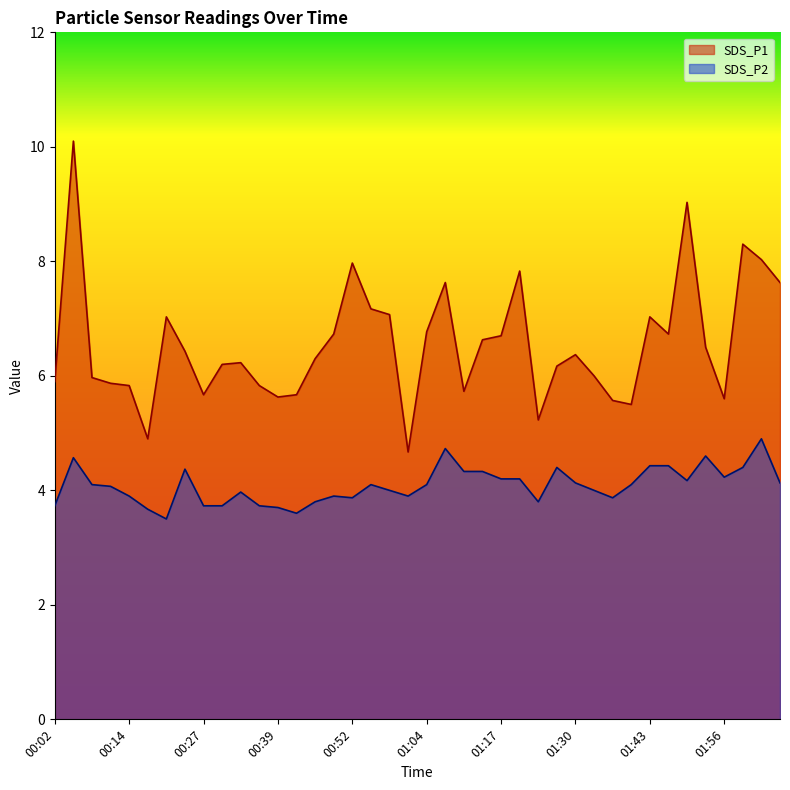

What is the sum of all SDS_P2 values?

163.4